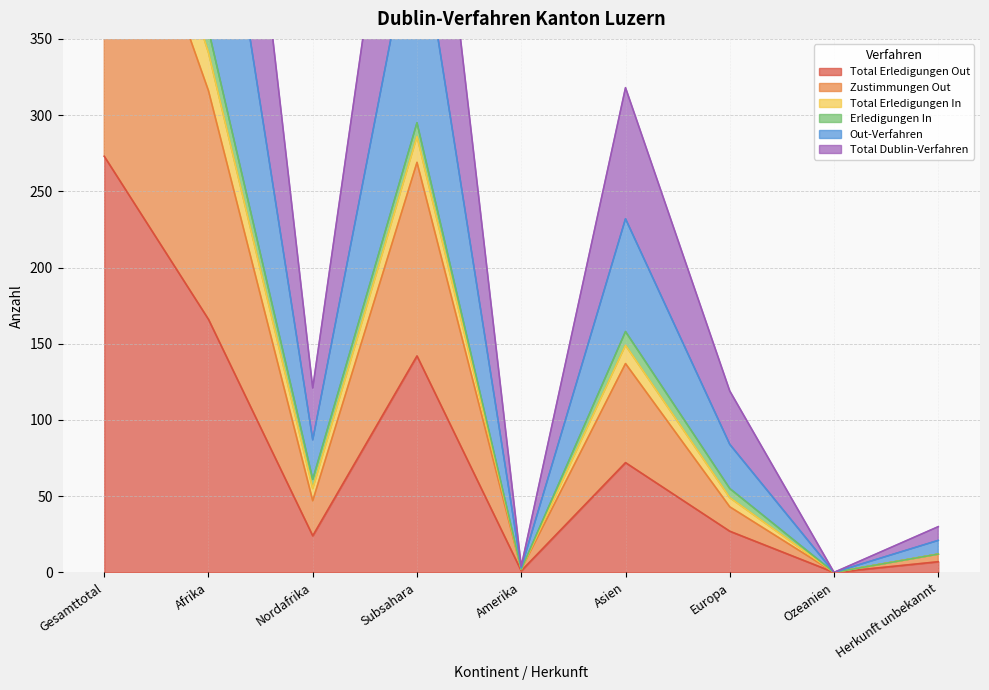

The value of Total Erledigungen Out at Afrika is 166. True or false?

True